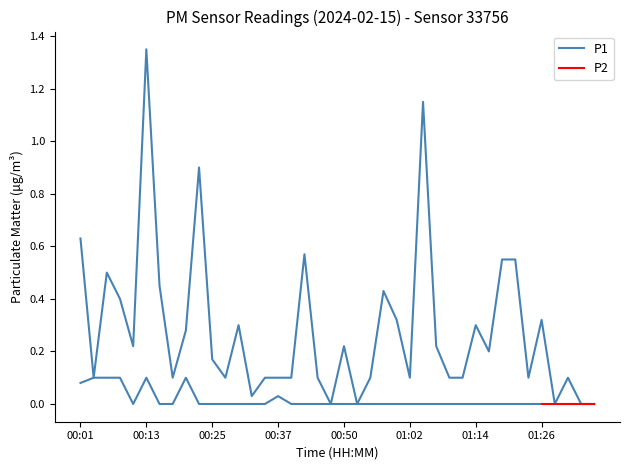

Which category has the highest value across all series?

00:13